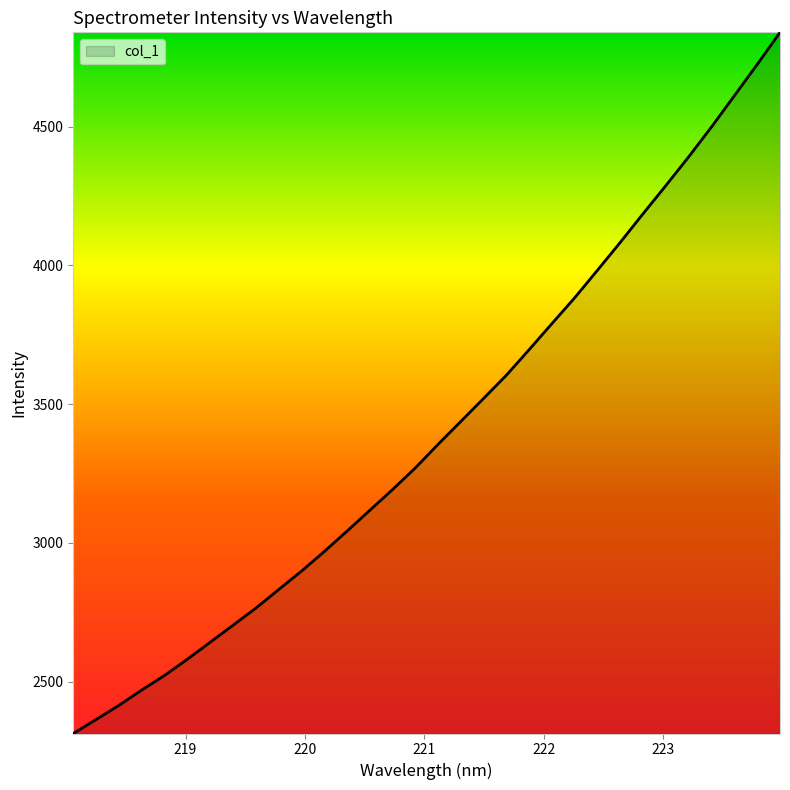

What is the greatest value displayed?

4839.3